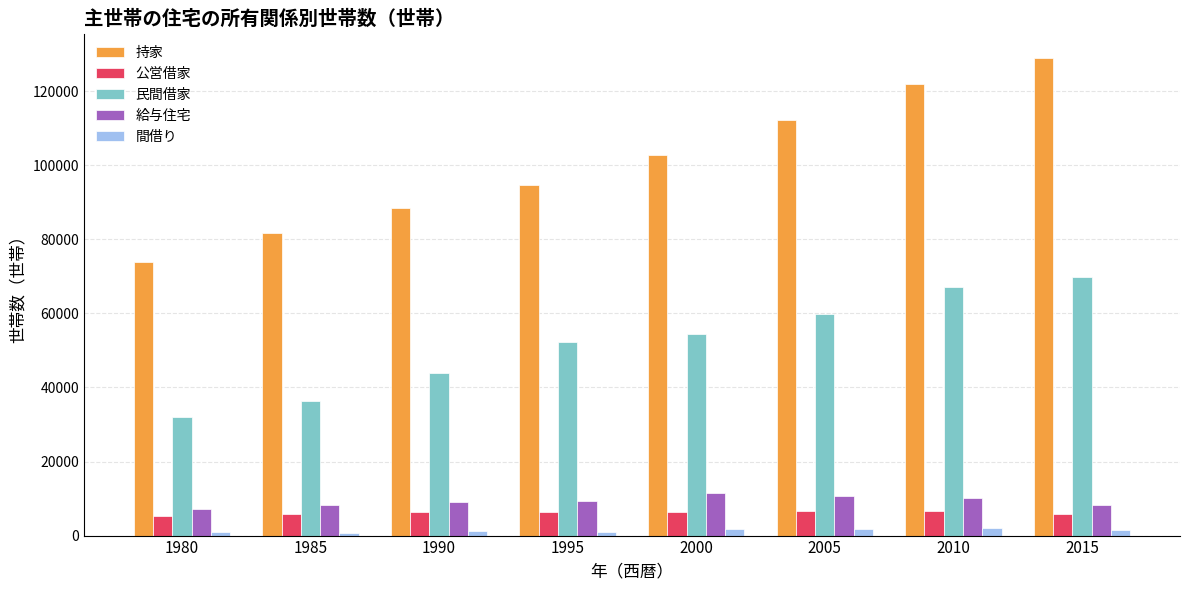

At how many categories does at least one series exceed 29549?

8